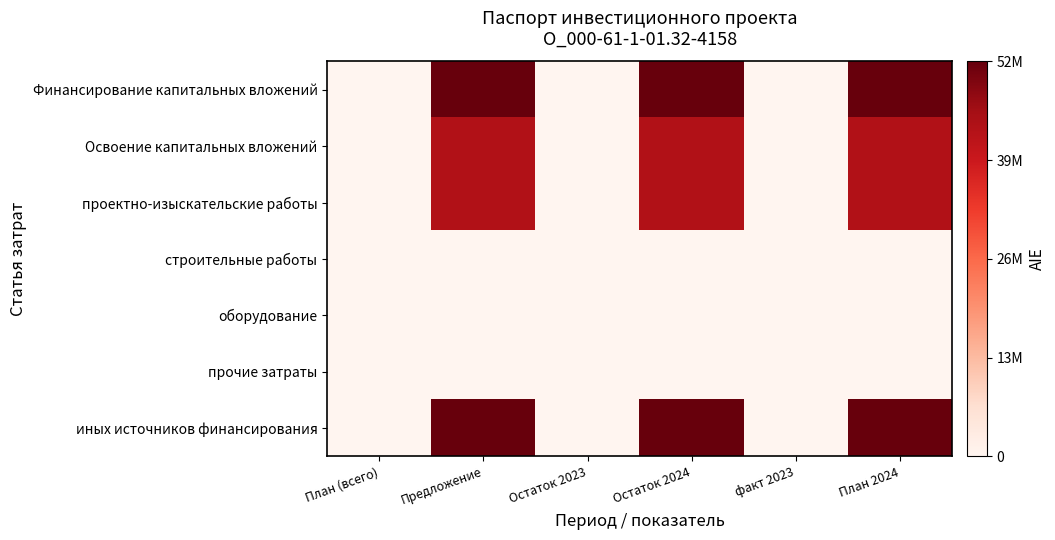

Which series has the largest range (max minus min)?

Финансирование капитальных вложений